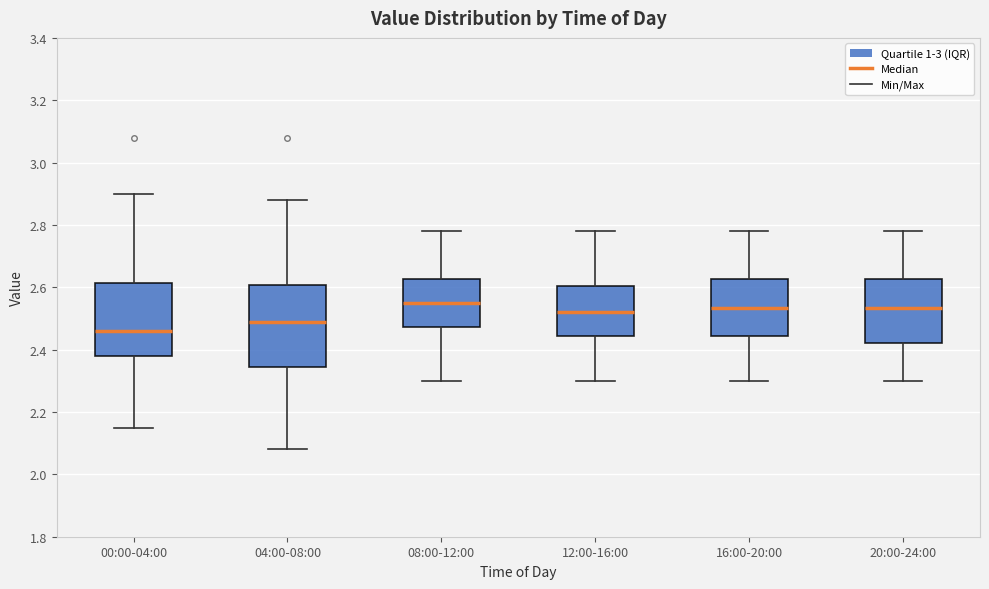

Which box is the tallest, from its lower edge to its upper edge?

04:00-08:00